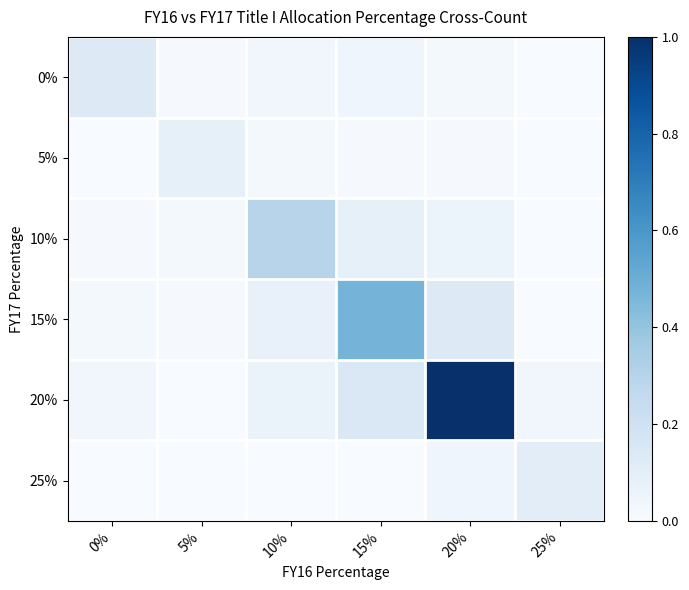

Reading right to left, what are all the values shown in this chart?

0%: 25%=0.0	20%=0.0	15%=0.0	10%=0.0	5%=0.0	0%=0.1
5%: 25%=0.0	20%=0.0	15%=0.0	10%=0.0	5%=0.1	0%=0.0
10%: 25%=0.0	20%=0.1	15%=0.1	10%=0.3	5%=0.0	0%=0.0
15%: 25%=0.0	20%=0.1	15%=0.5	10%=0.1	5%=0.0	0%=0.0
20%: 25%=0.0	20%=1.0	15%=0.1	10%=0.1	5%=0.0	0%=0.0
25%: 25%=0.1	20%=0.0	15%=0.0	10%=0.0	5%=0.0	0%=0.0